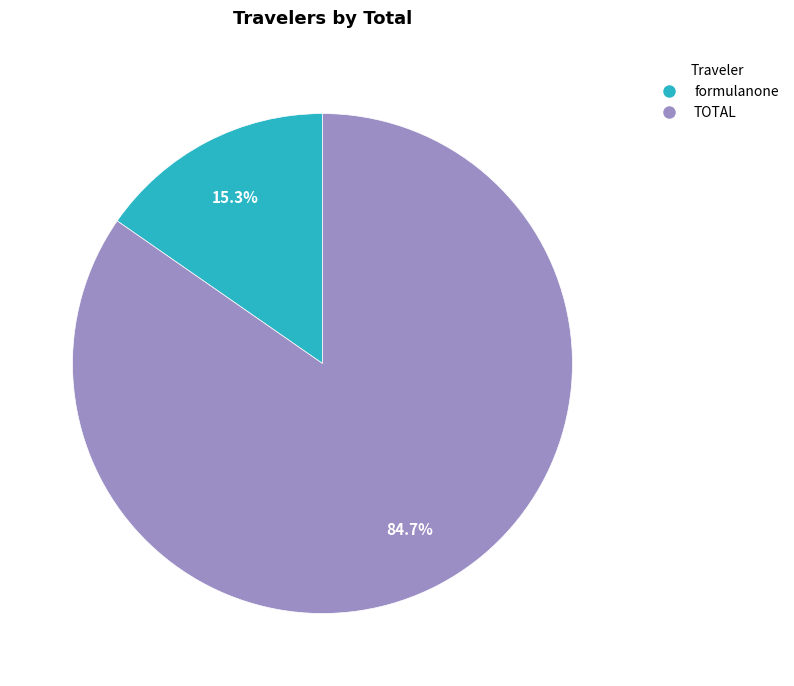

Which has a higher value, formulanone or TOTAL?

TOTAL